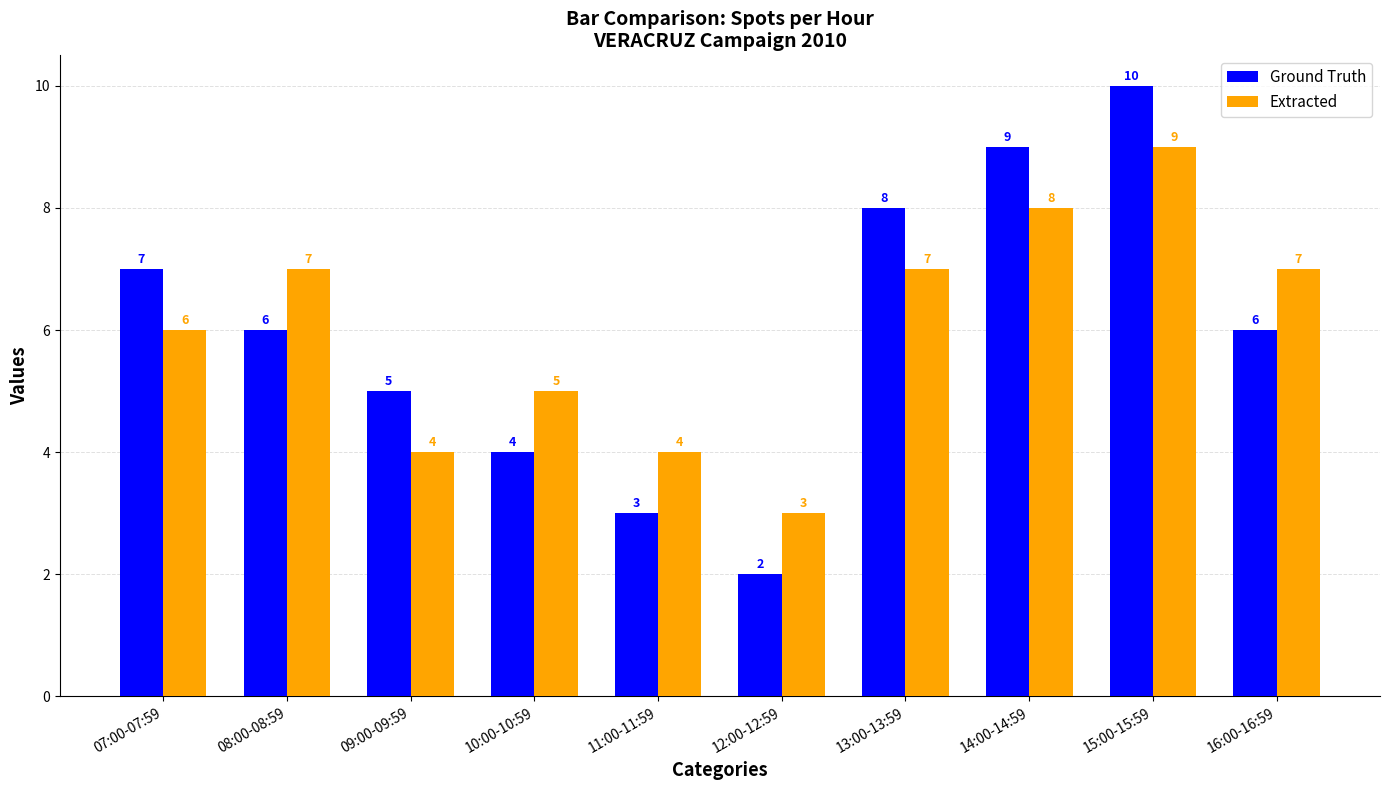

Count the number of categories in the chart.

10